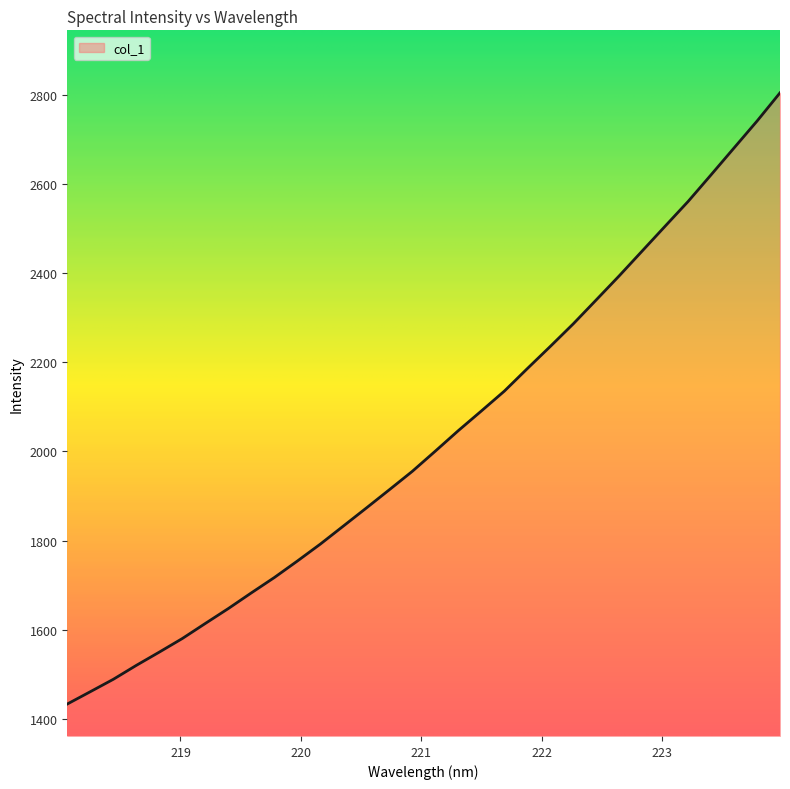

Count the number of data series in this chart.

1